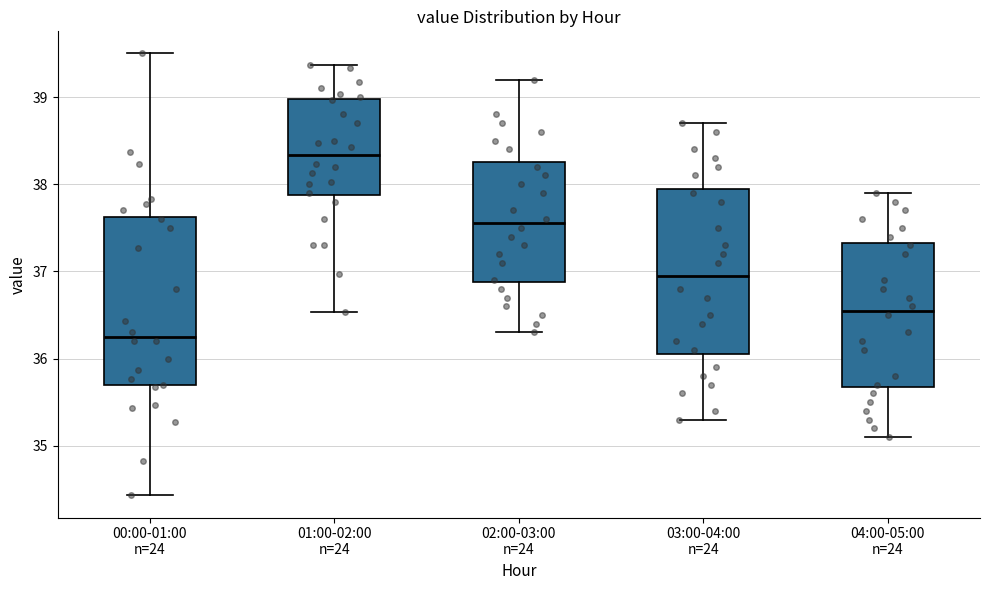

Which box has the highest median line?

01:00-02:00 n=24